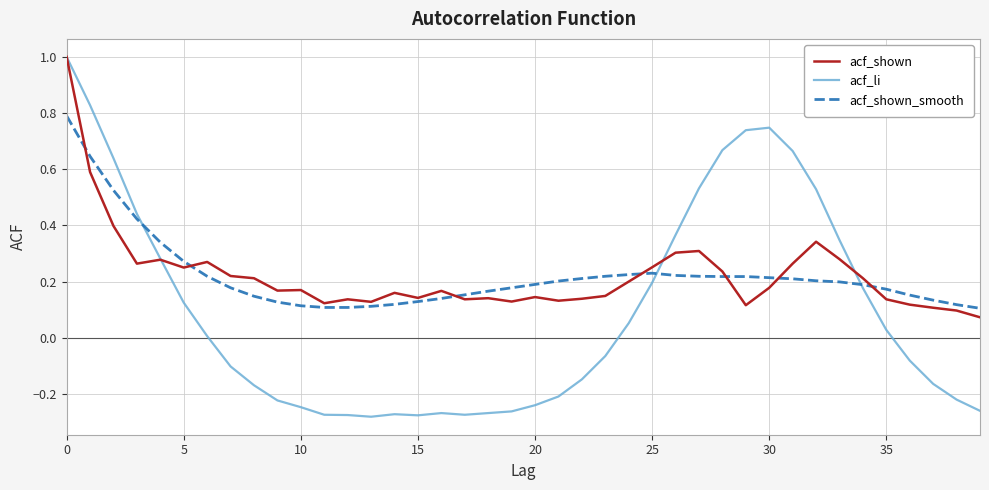

Which series has the widest spread of values?

acf_li